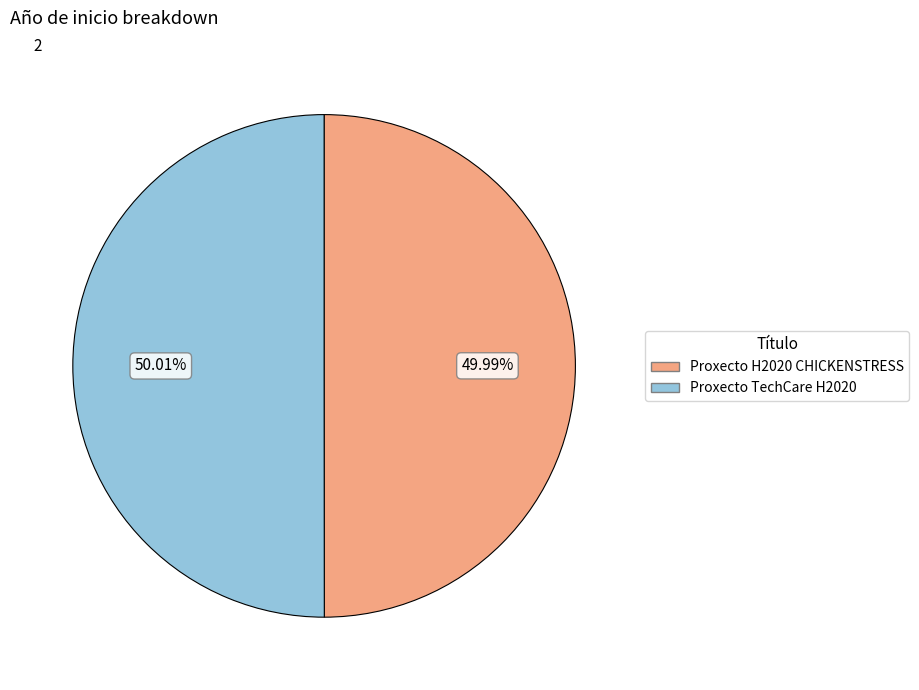

The Proxecto H2020 CHICKENSTRESS slice represents 37% of the pie. True or false?

False